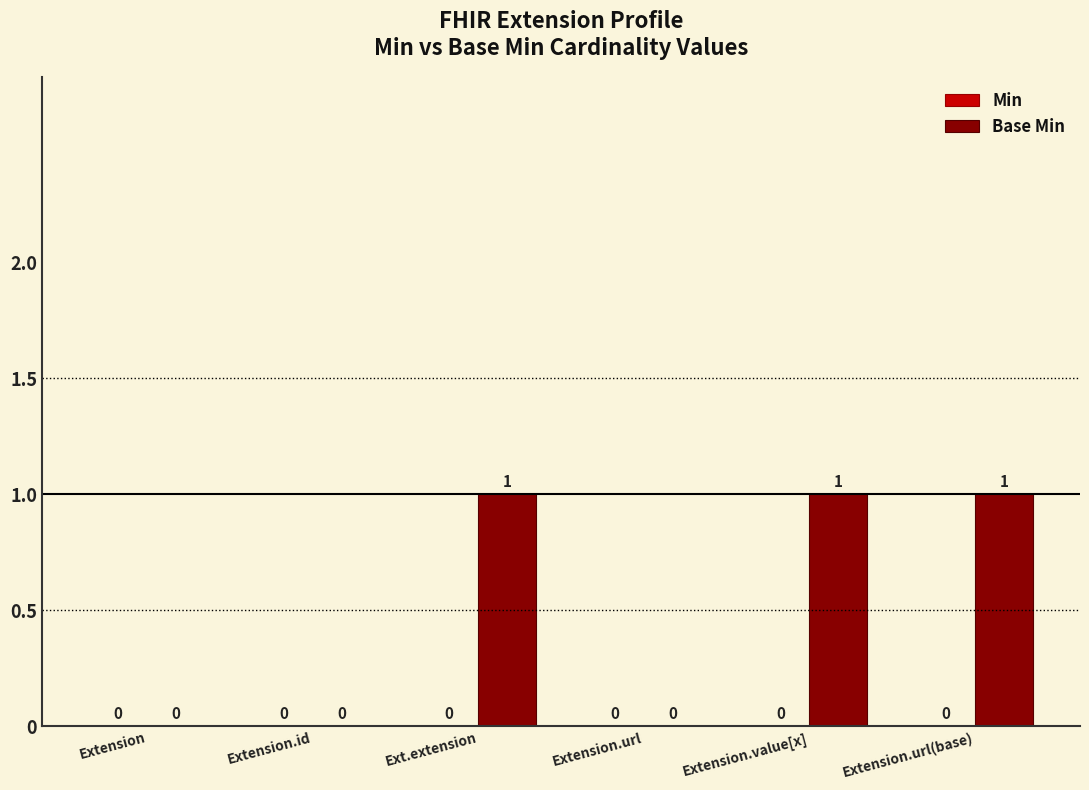

The value at Extension is 1. True or false?

False